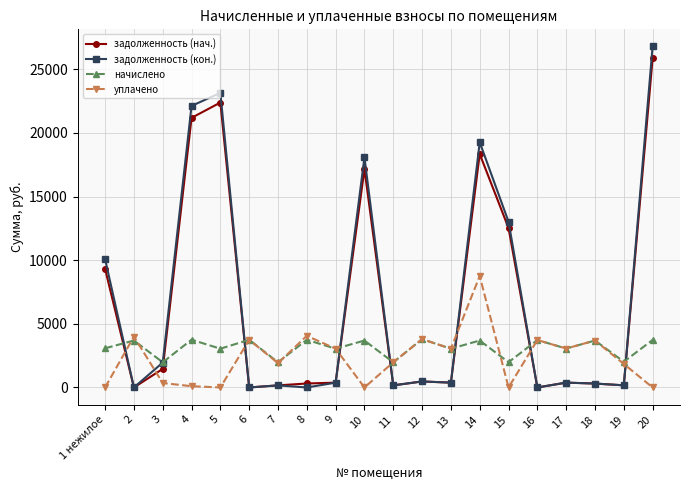

What is the maximum value for задолженность (нач.)?

25870.3